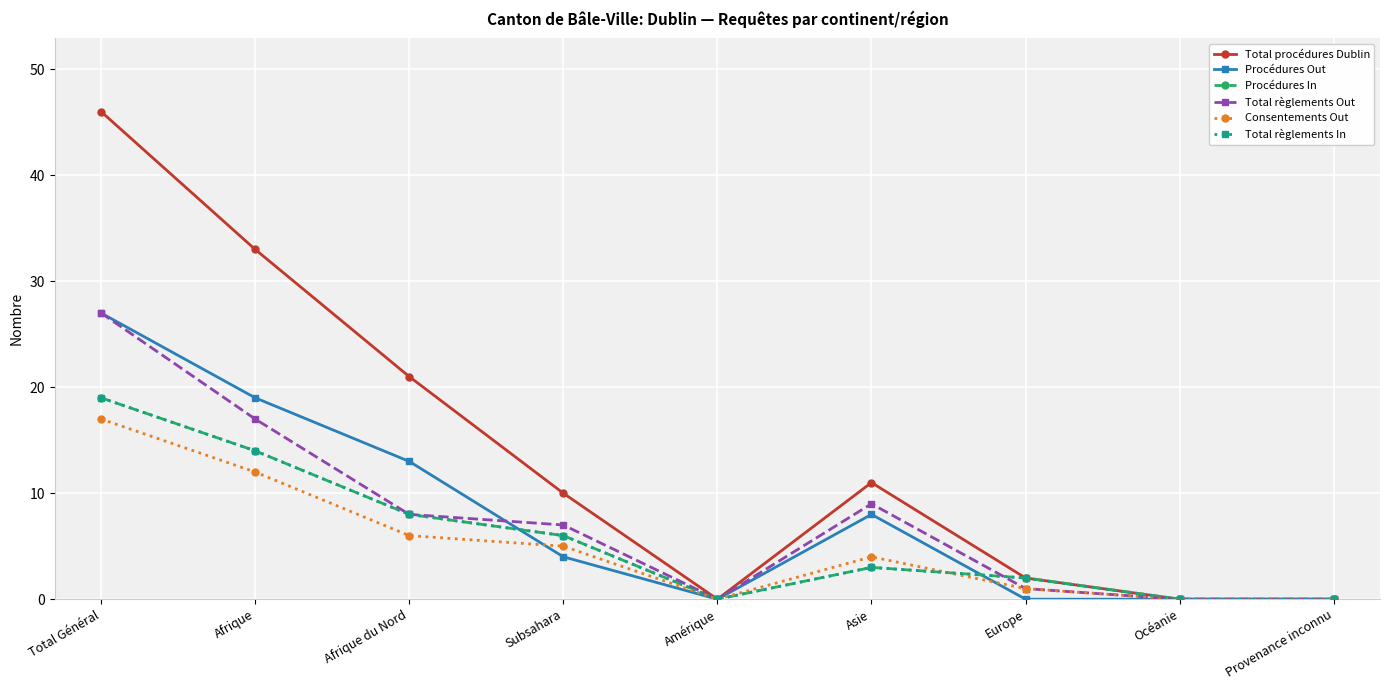

Reading right to left, list all the values displayed in this chart.

Total procédures Dublin: Provenance inconnu=0	Océanie=0	Europe=2	Asie=11	Amérique=0	Subsahara=10	Afrique du Nord=21	Afrique=33	Total Général=46
Procédures Out: Provenance inconnu=0	Océanie=0	Europe=0	Asie=8	Amérique=0	Subsahara=4	Afrique du Nord=13	Afrique=19	Total Général=27
Procédures In: Provenance inconnu=0	Océanie=0	Europe=2	Asie=3	Amérique=0	Subsahara=6	Afrique du Nord=8	Afrique=14	Total Général=19
Total règlements Out: Provenance inconnu=0	Océanie=0	Europe=1	Asie=9	Amérique=0	Subsahara=7	Afrique du Nord=8	Afrique=17	Total Général=27
Consentements Out: Provenance inconnu=0	Océanie=0	Europe=1	Asie=4	Amérique=0	Subsahara=5	Afrique du Nord=6	Afrique=12	Total Général=17
Total règlements In: Provenance inconnu=0	Océanie=0	Europe=2	Asie=3	Amérique=0	Subsahara=6	Afrique du Nord=8	Afrique=14	Total Général=19